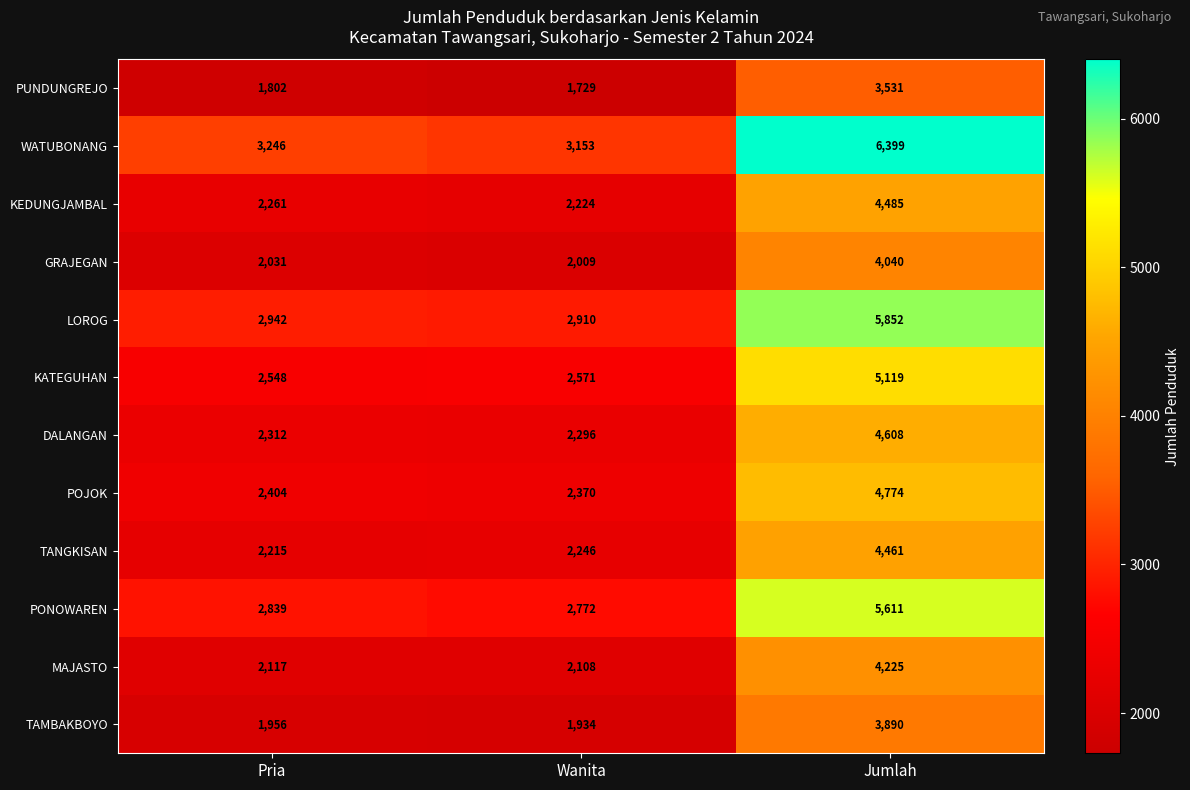

The value of MAJASTO at Jumlah is 6502. True or false?

False